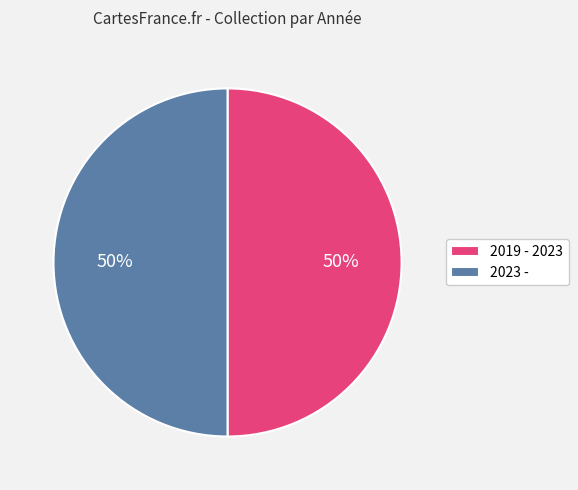

What percentage is the 2019 - 2023 slice, to the nearest percent?

50%